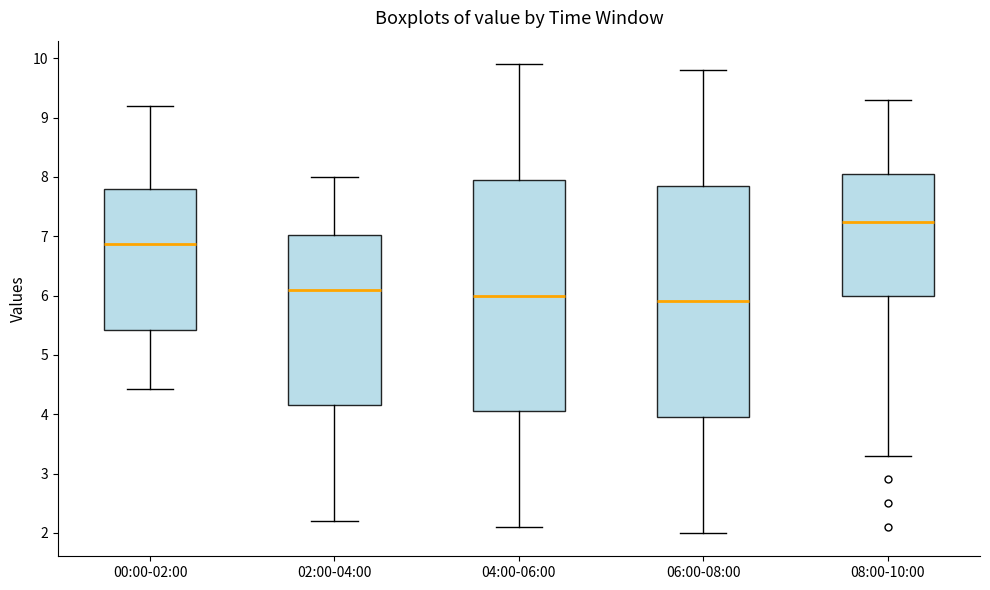

Reading left to right, transcribe this box plot: for each box, give where its median line is, the range the box spans, and where its two whiskers end, as read against the y-axis. The values are not printed on the chart, so give them approximately, as read against the axis.

00:00-02:00: median 6.9, box 5.4 to 7.8, whiskers 4.4 to 9.2
02:00-04:00: median 6.1, box 4.2 to 7.0, whiskers 2.2 to 8.0
04:00-06:00: median 6.0, box 4.1 to 8.0, whiskers 2.1 to 9.9
06:00-08:00: median 5.9, box 4.0 to 7.9, whiskers 2.0 to 9.8
08:00-10:00: median 7.2, box 6.0 to 8.0, whiskers 3.3 to 9.3